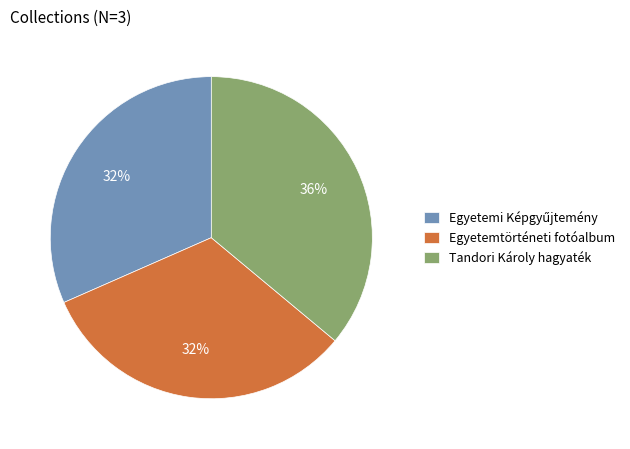

Which category has the biggest portion of the pie?

Tandori Károly hagyaték